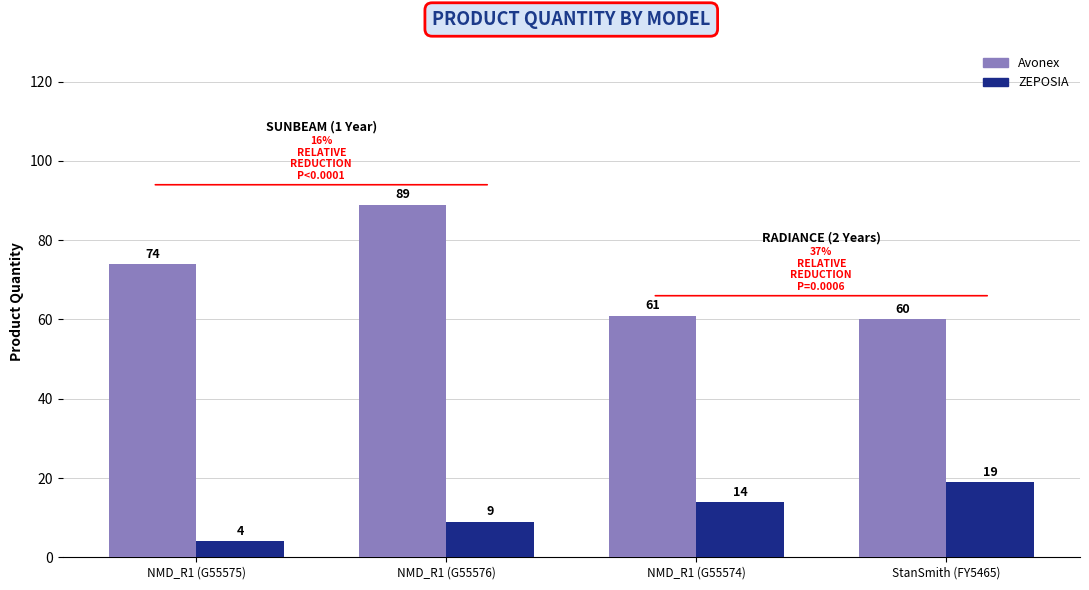

List the series in order of their peak value, highest first.

Avonex, ZEPOSIA